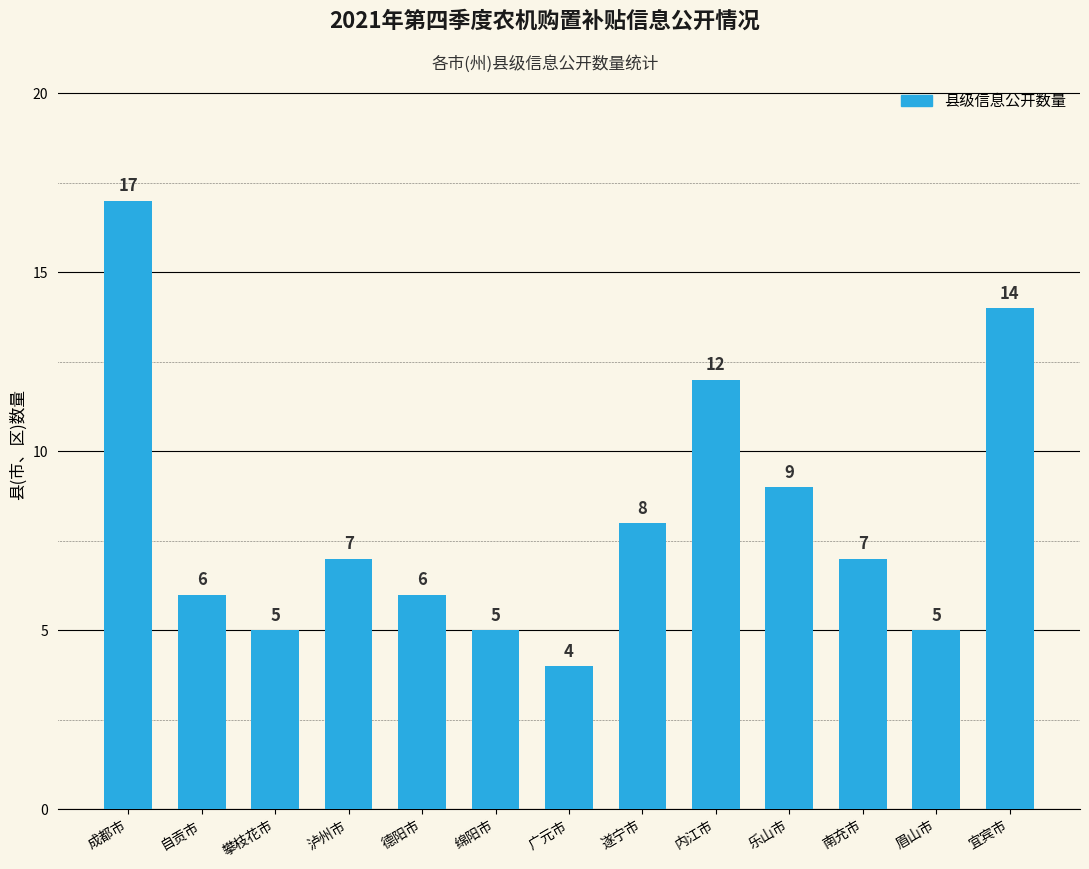

At which label is the value closest to 10?

乐山市